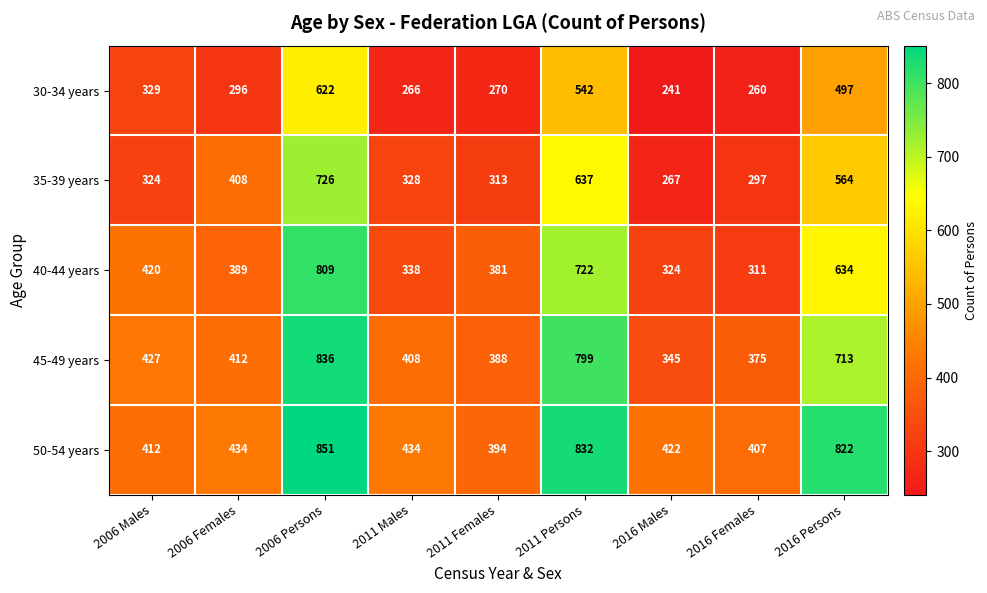

What is the total value across all series at 2006 Persons?

3844